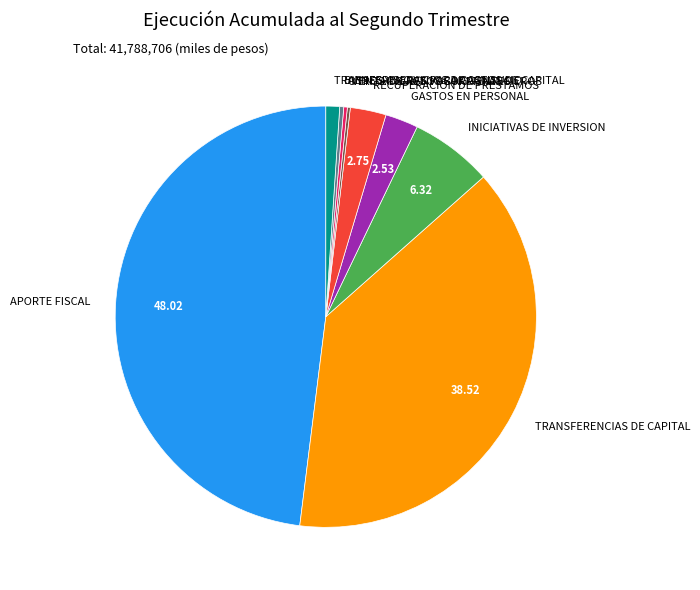

Which slice is the largest?

APORTE FISCAL